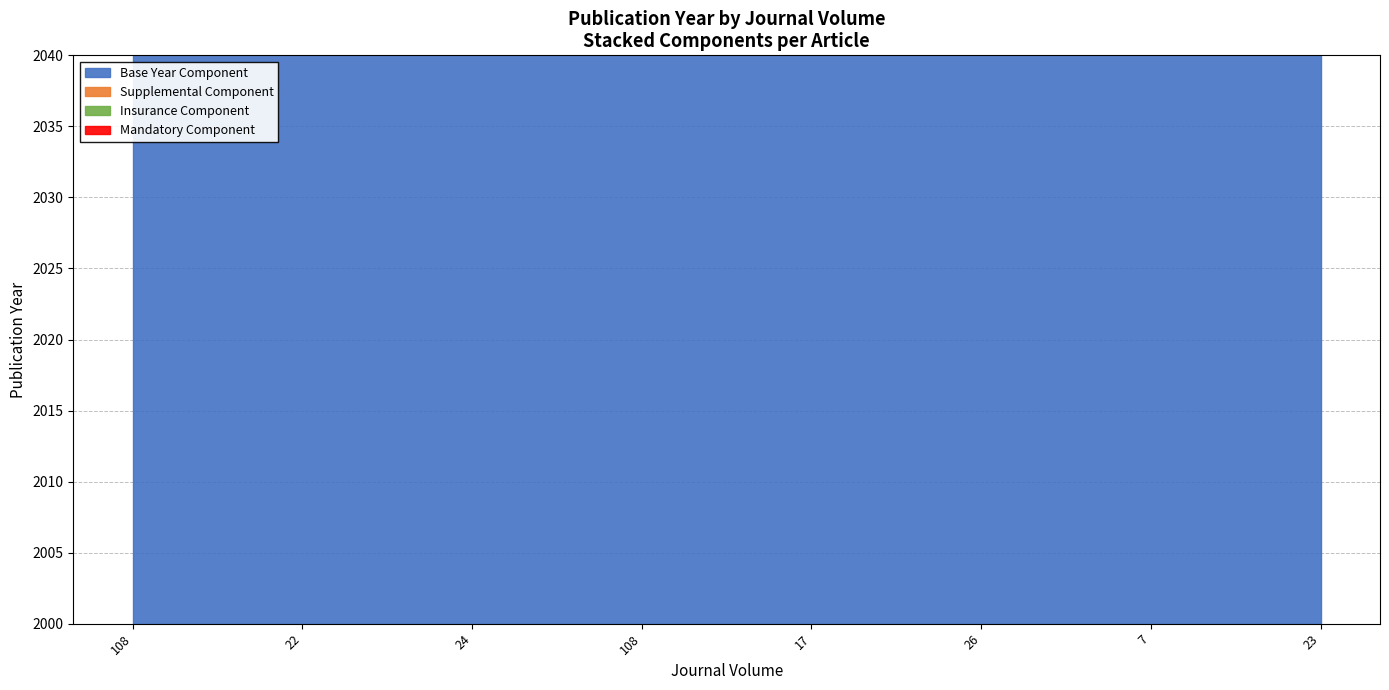

List the labels in order of value, smallest first.

17, 108, 108, 7, 26, 22, 23, 24